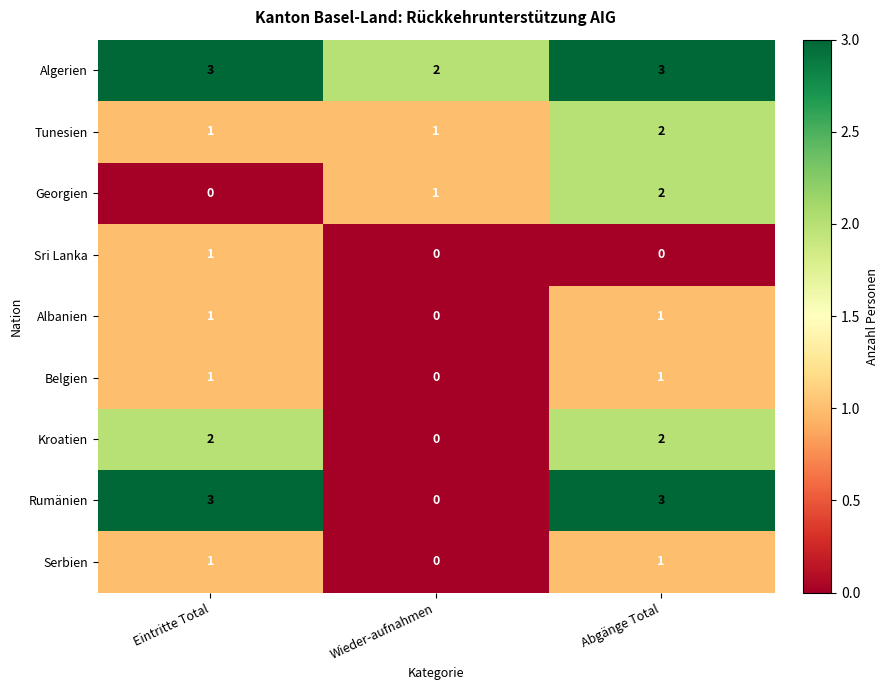

What is the sum of the Algerien values at Eintritte Total and Wieder-aufnahmen?

5